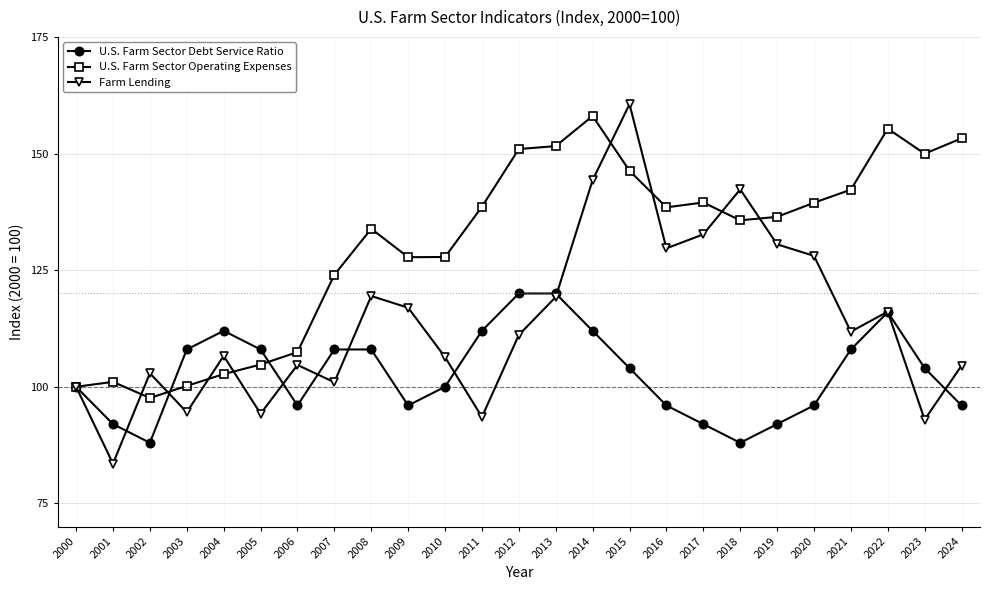

How many distinct data groups are displayed?

3